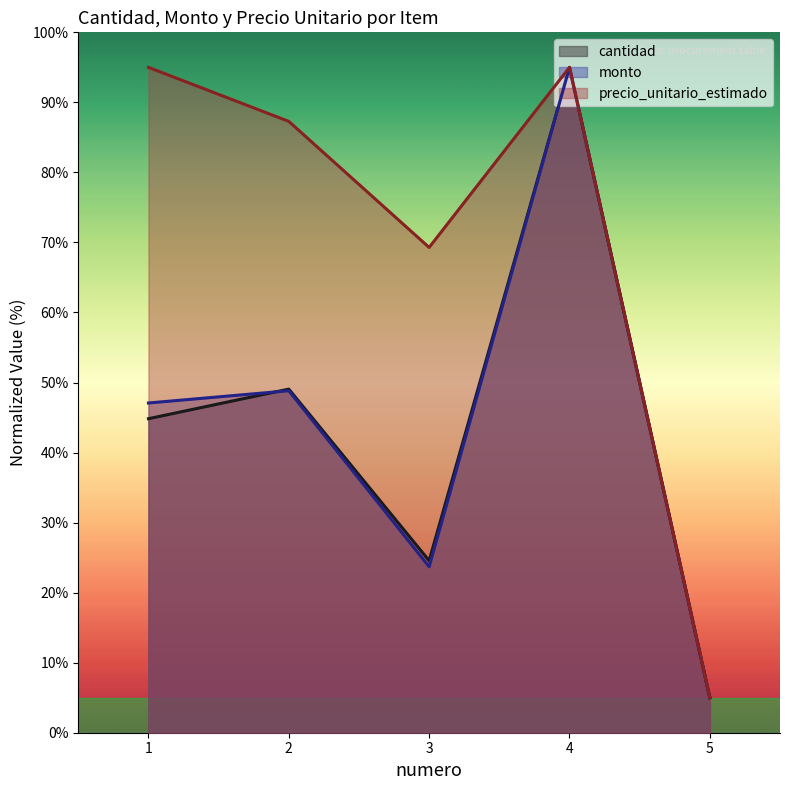

Between 2 and 5, which series saw the biggest shift?

precio_unitario_estimado